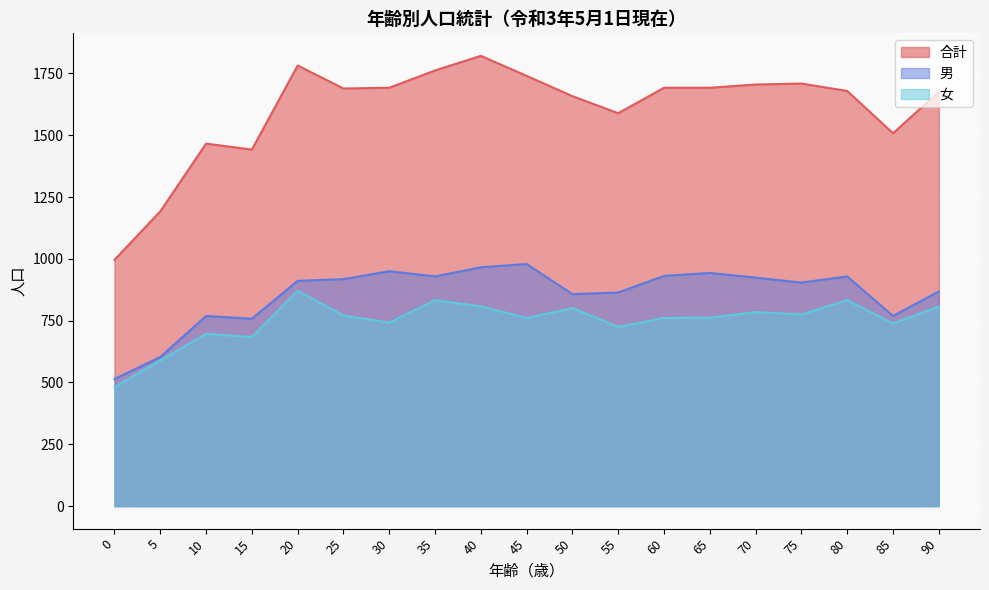

What is the sum of the 合計 values at 30 and 75?

3401